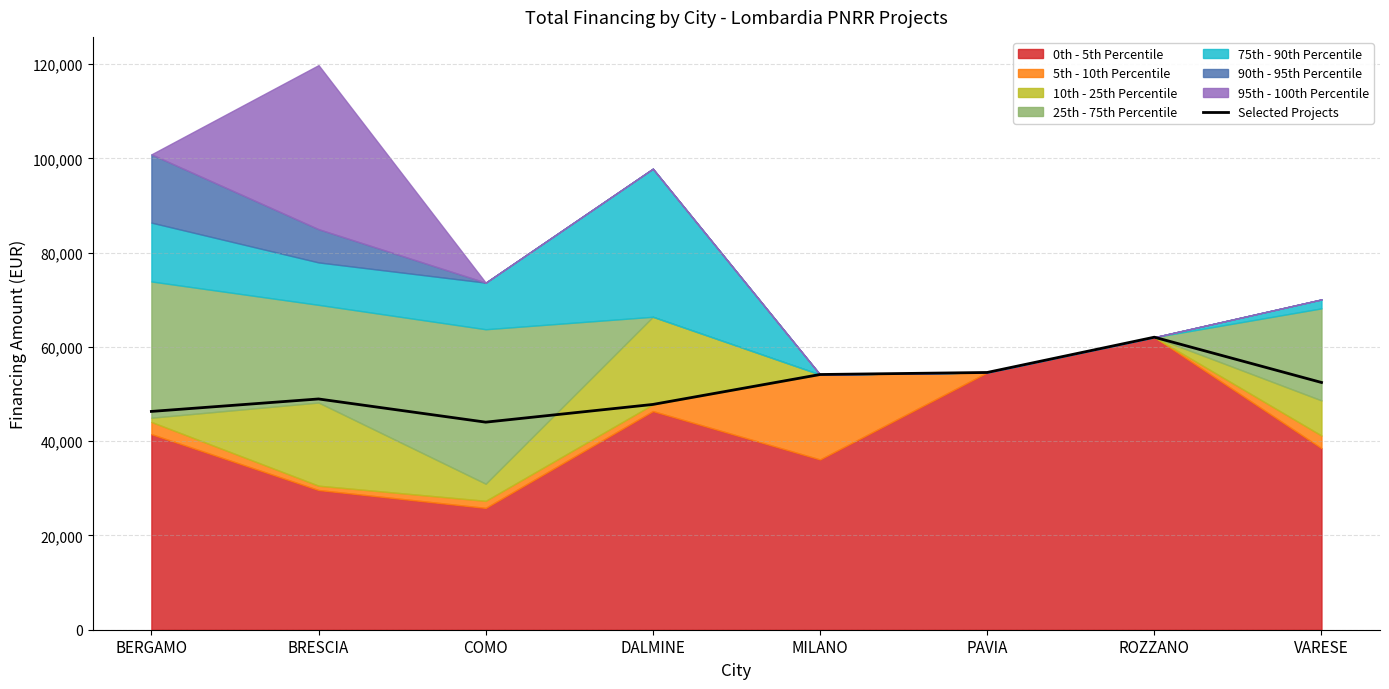

How many interior local valleys (lower than both neighbors) does the data have?

1